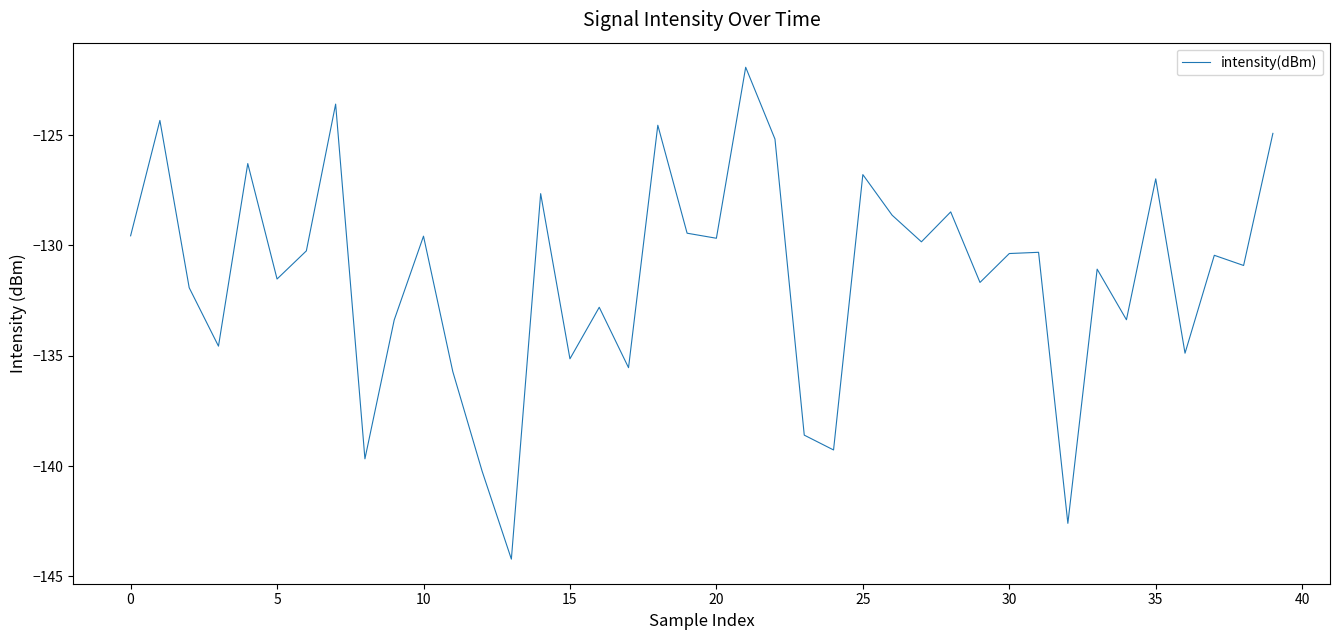

What is the difference between the maximum and minimum values?

22.3